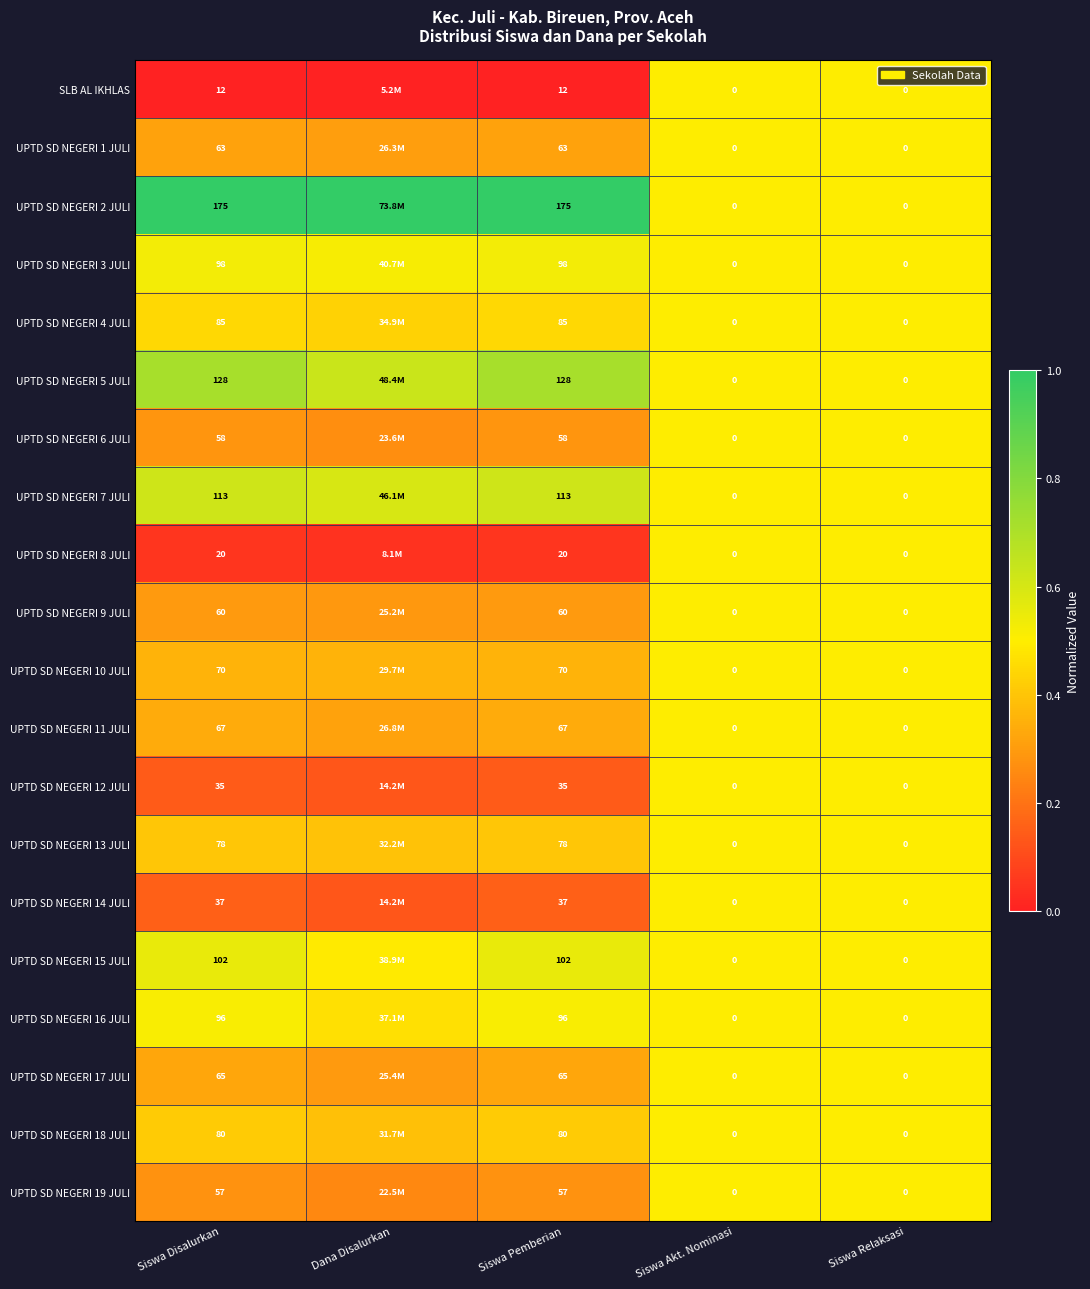

Is the value of UPTD SD NEGERI 13 JULI at Siswa Disalurkan greater than the value of UPTD SD NEGERI 1 JULI at Siswa Akt. Nominasi?

Yes